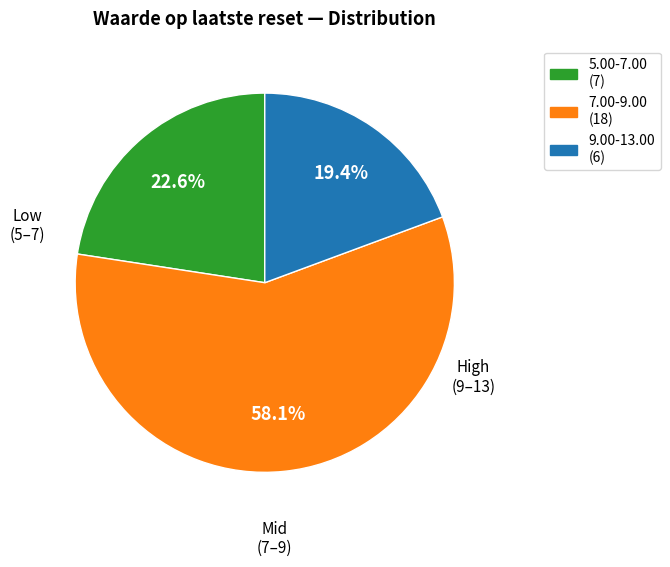

Is there any slice that represents more than half of the pie?

Yes